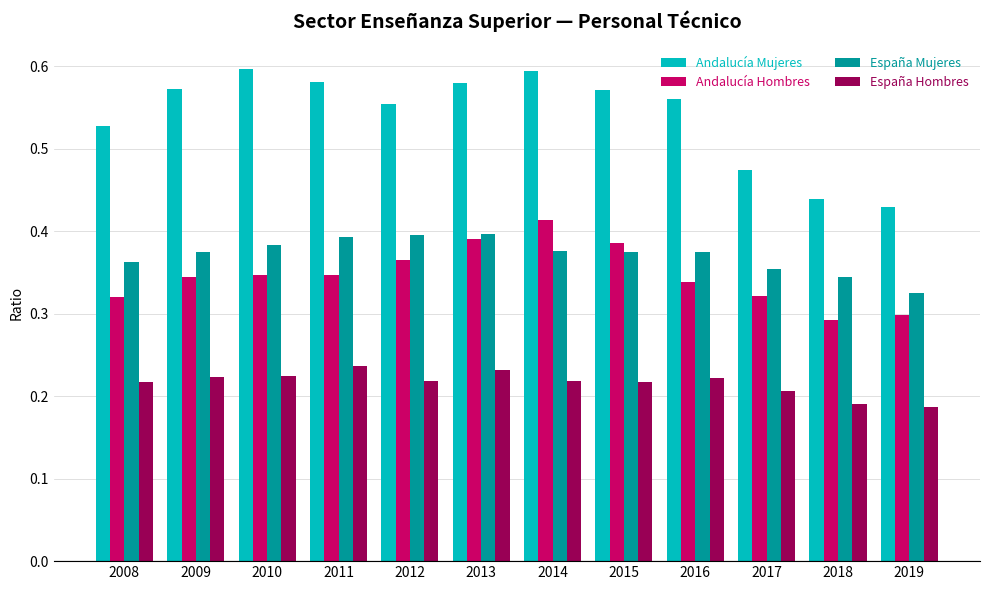

The value of Andalucía Hombres at 2014 is 0.4. True or false?

True